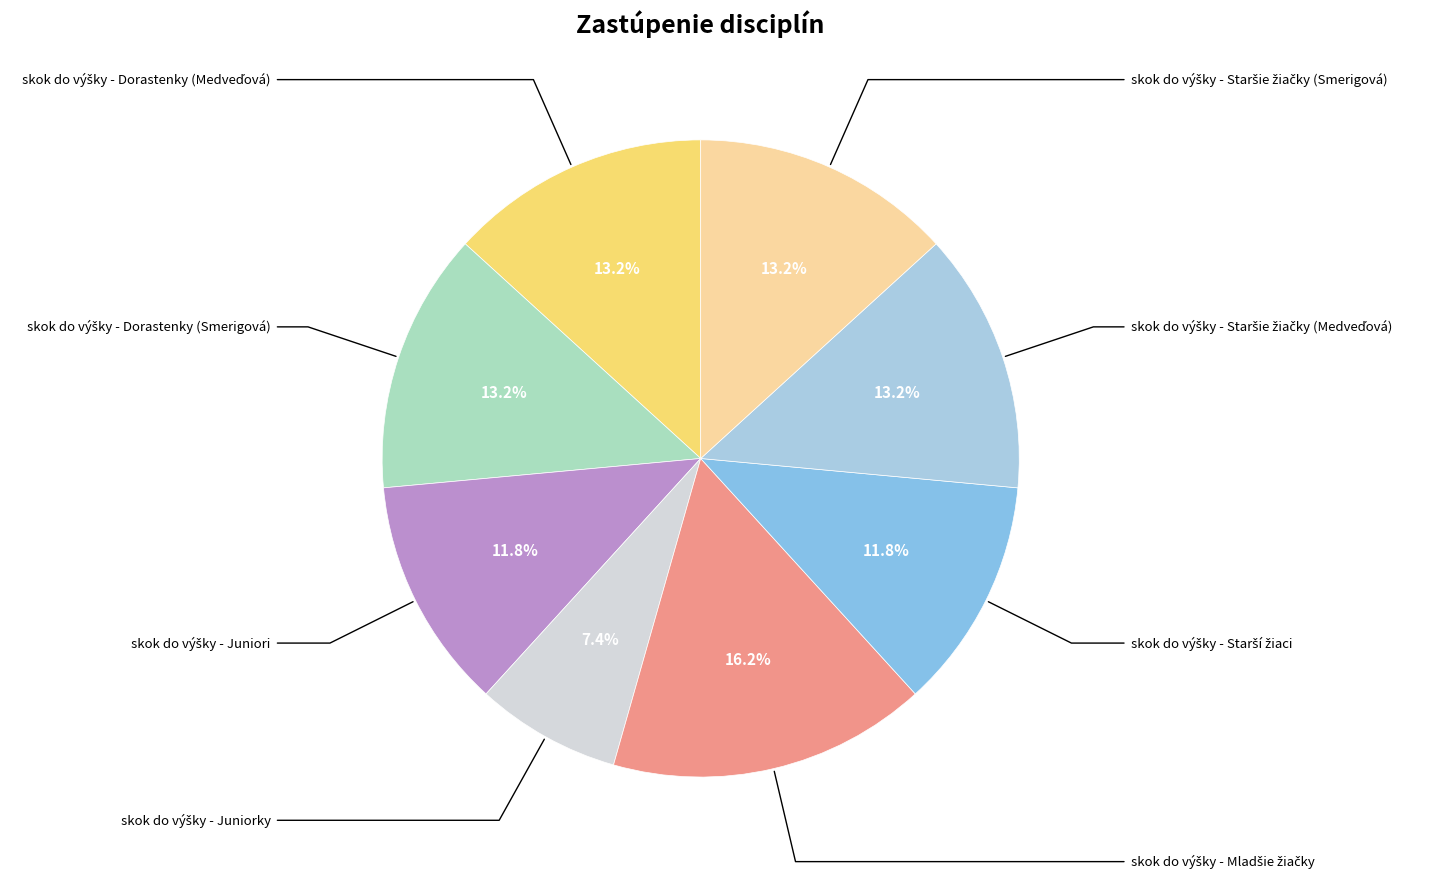

Count the number of slices in the pie.

8